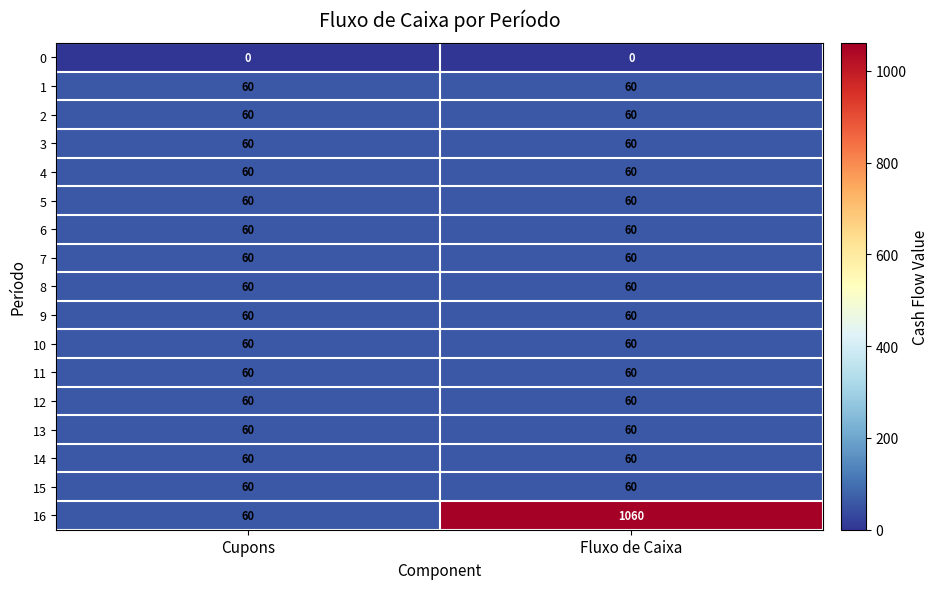

What is the total value across all series at Cupons?

960